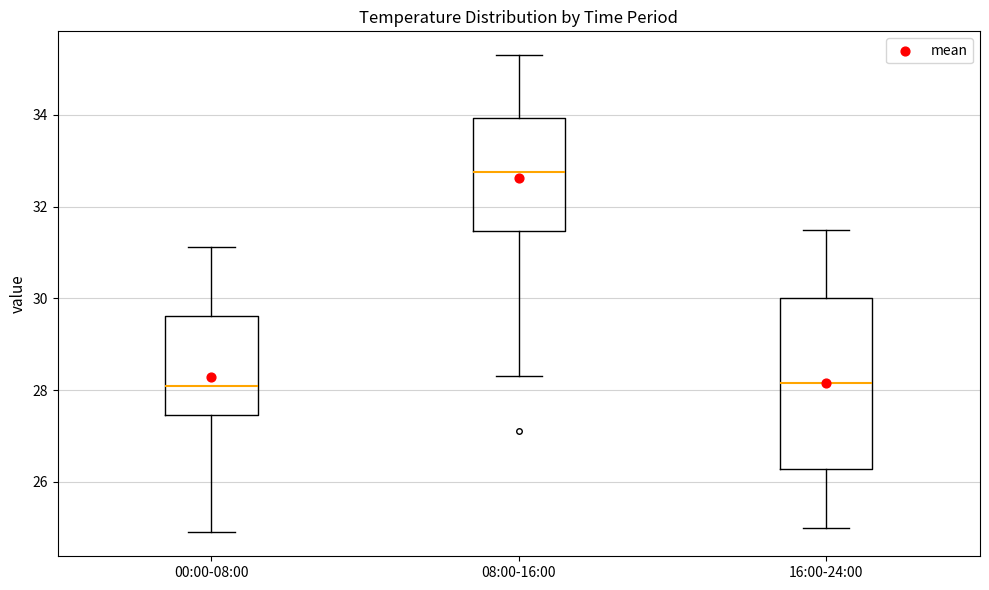

Which box has the highest median line?

08:00-16:00